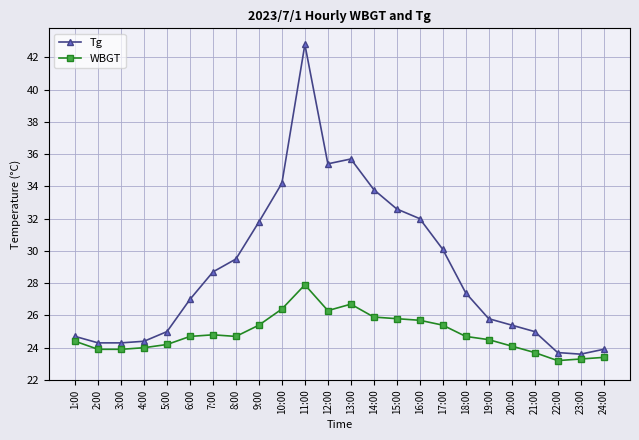

What is the label of the 15th point from the right?

10:00